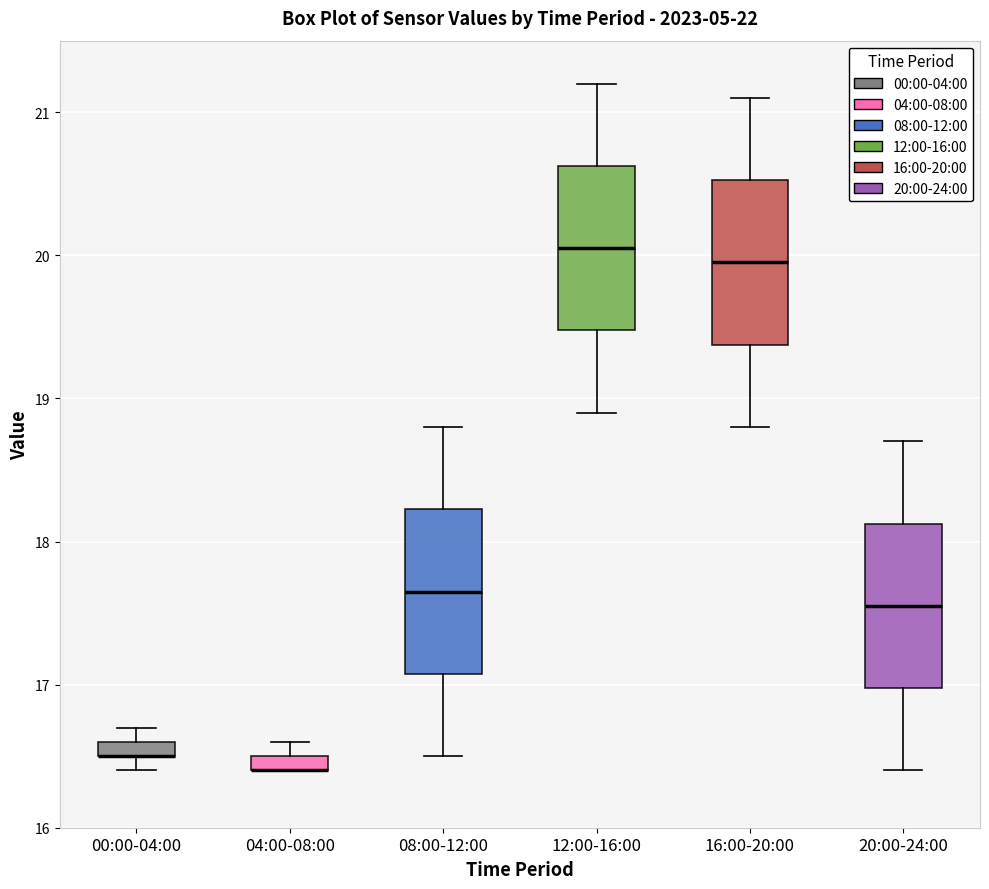

Where is the upper edge of the box for 12:00-16:00 on the y-axis? The values are not printed on the chart, so give them approximately, as read against the axis.

20.6